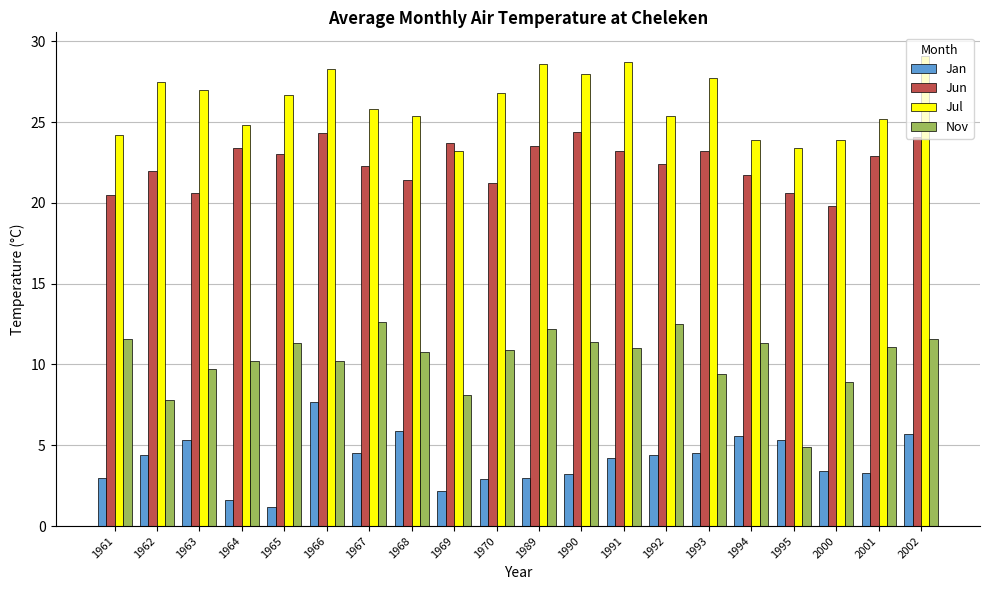

Are the bars horizontal?

No